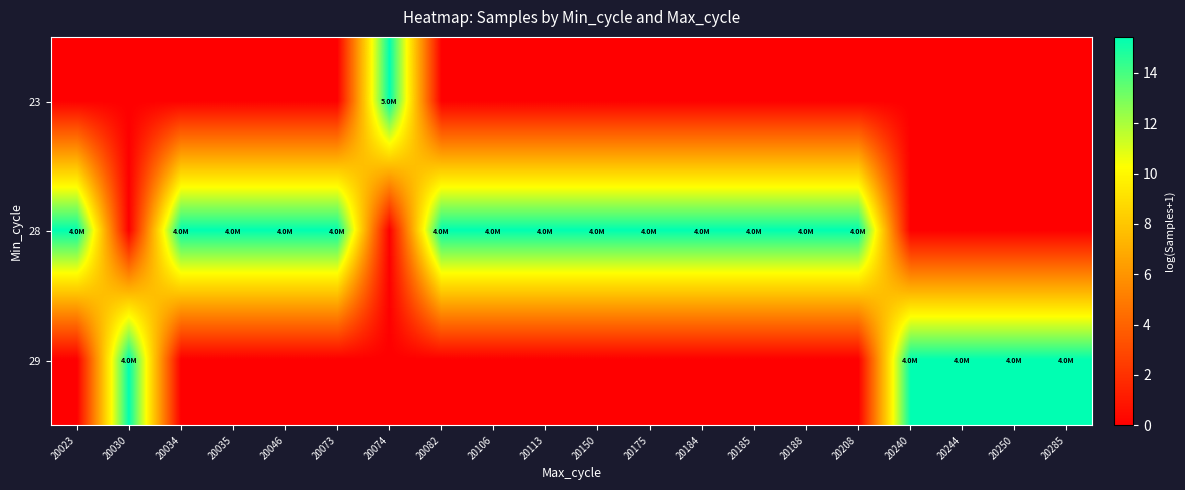

Which has a higher value, 20082 or 20073?

20082